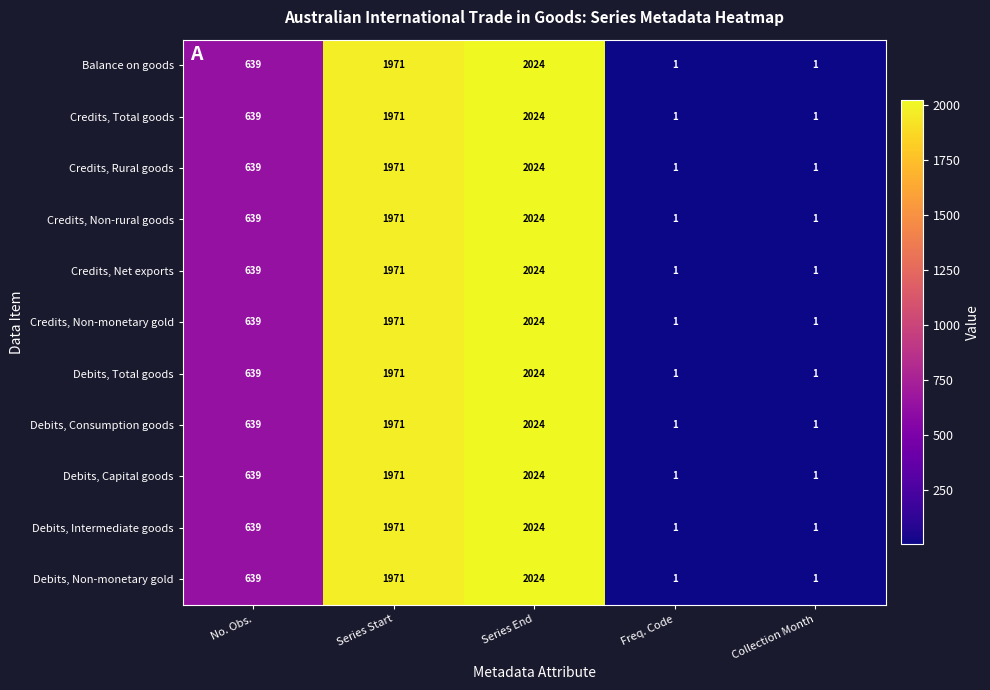

Which category has the highest value across all series?

Series End